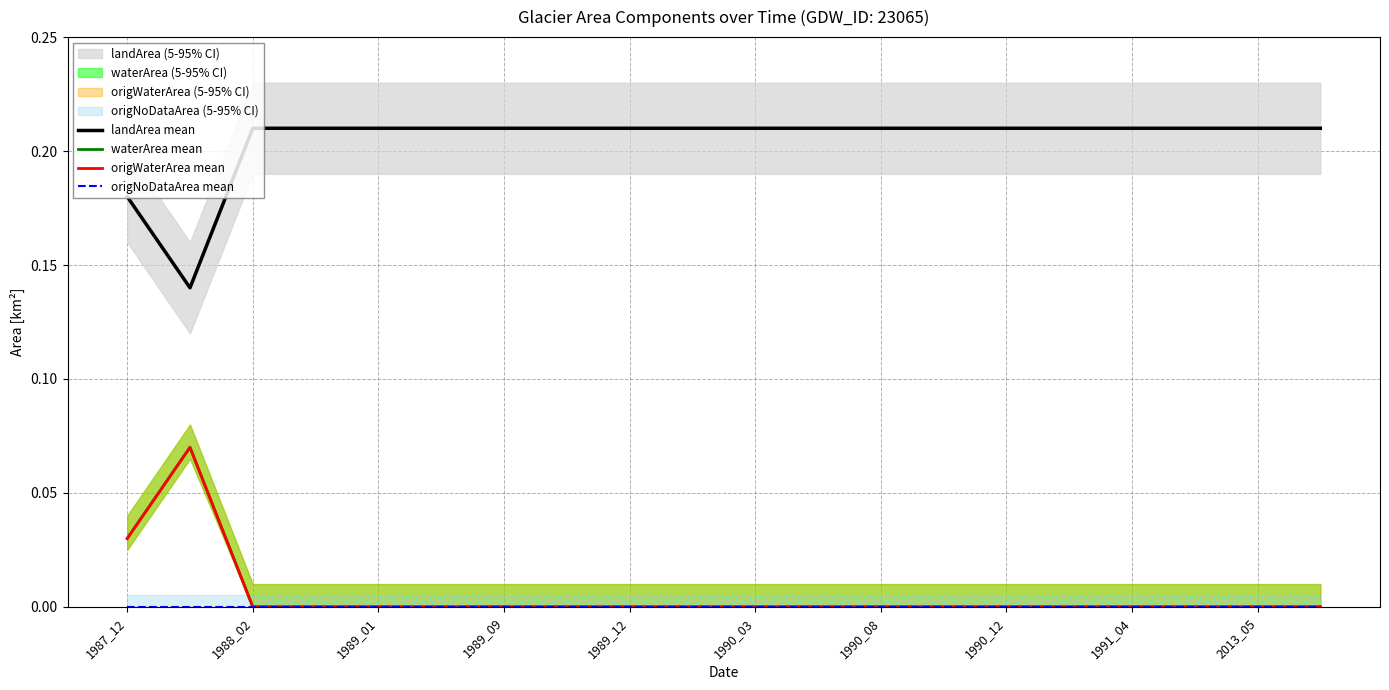

Does the chart have visible grid lines?

Yes